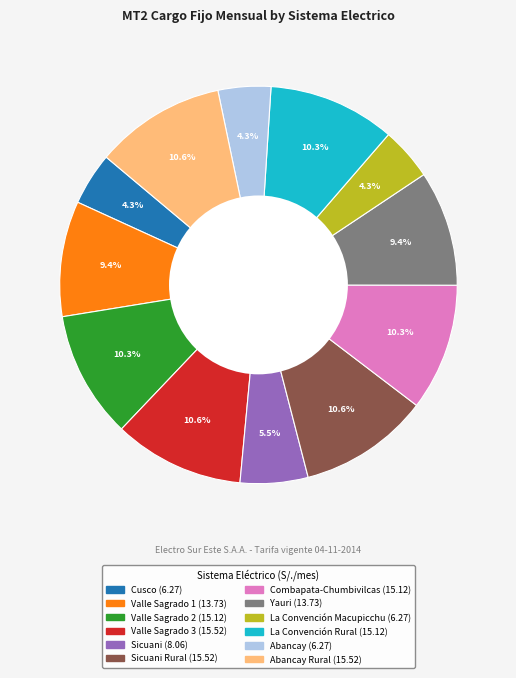

Is there a majority slice in this chart?

No